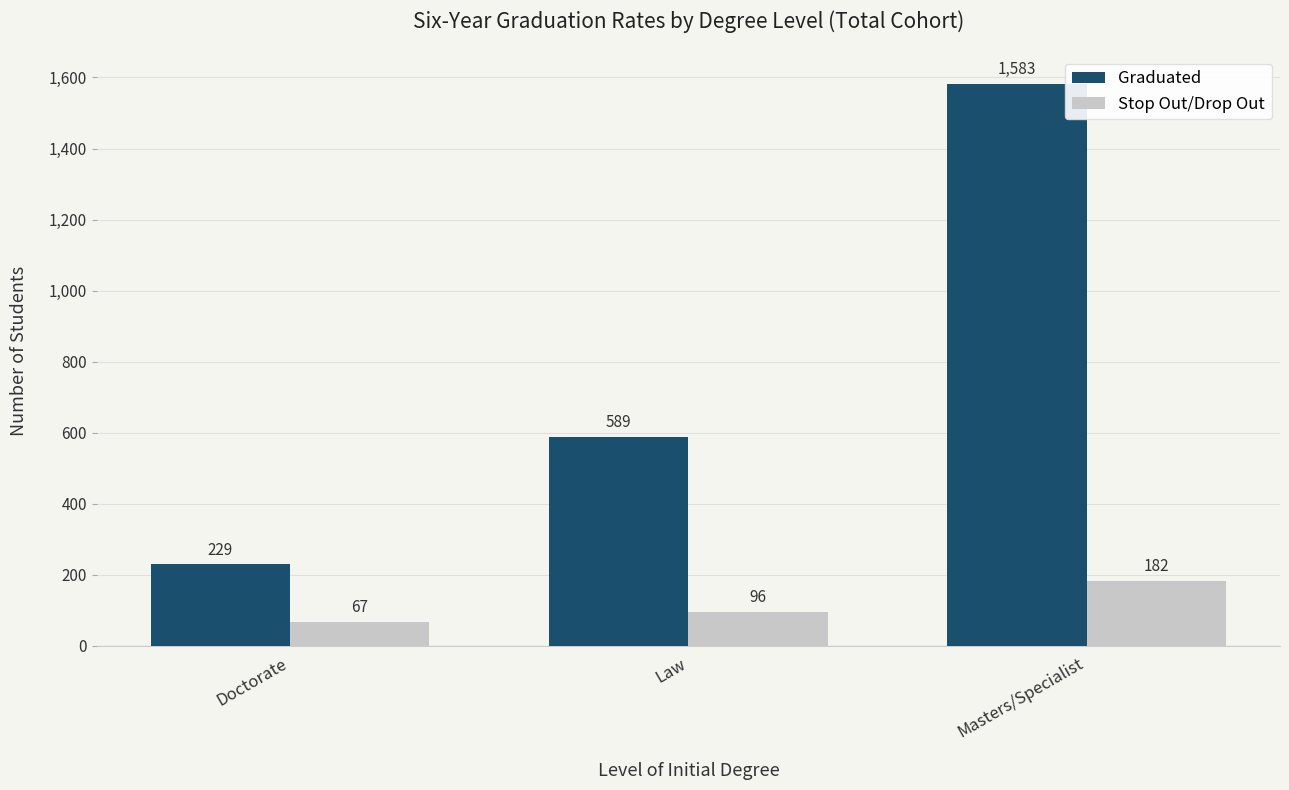

The value of Stop Out/Drop Out at Law is 96. True or false?

True